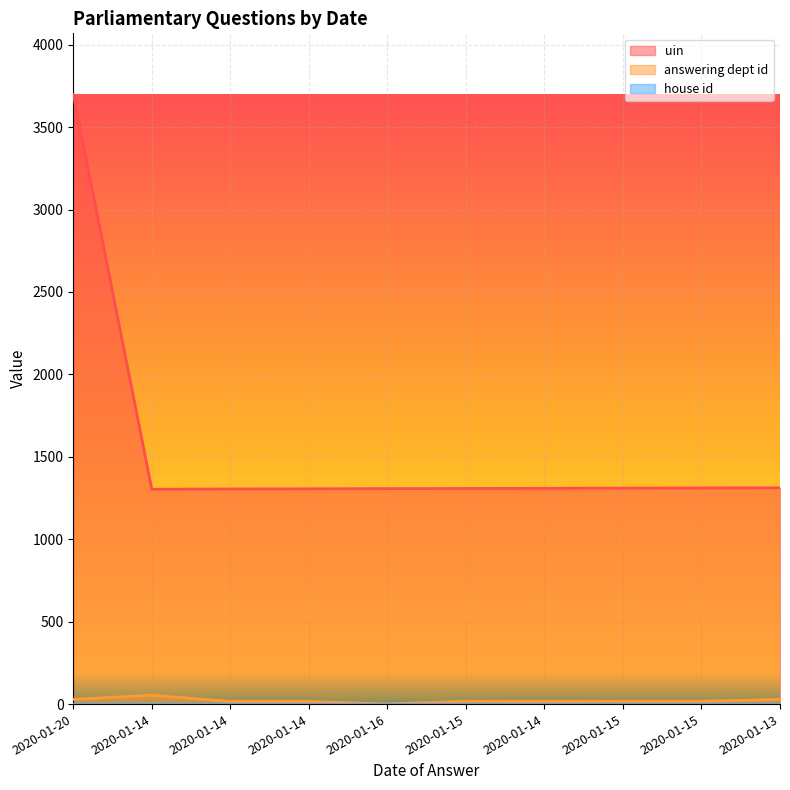

Reading left to right, what are all the values shown in this chart?

uin: 3699	1303	1305	1306	1307	1308	1309	1310	1311	1312
answering dept id: 29	54	16	16	1	17	16	17	17	28